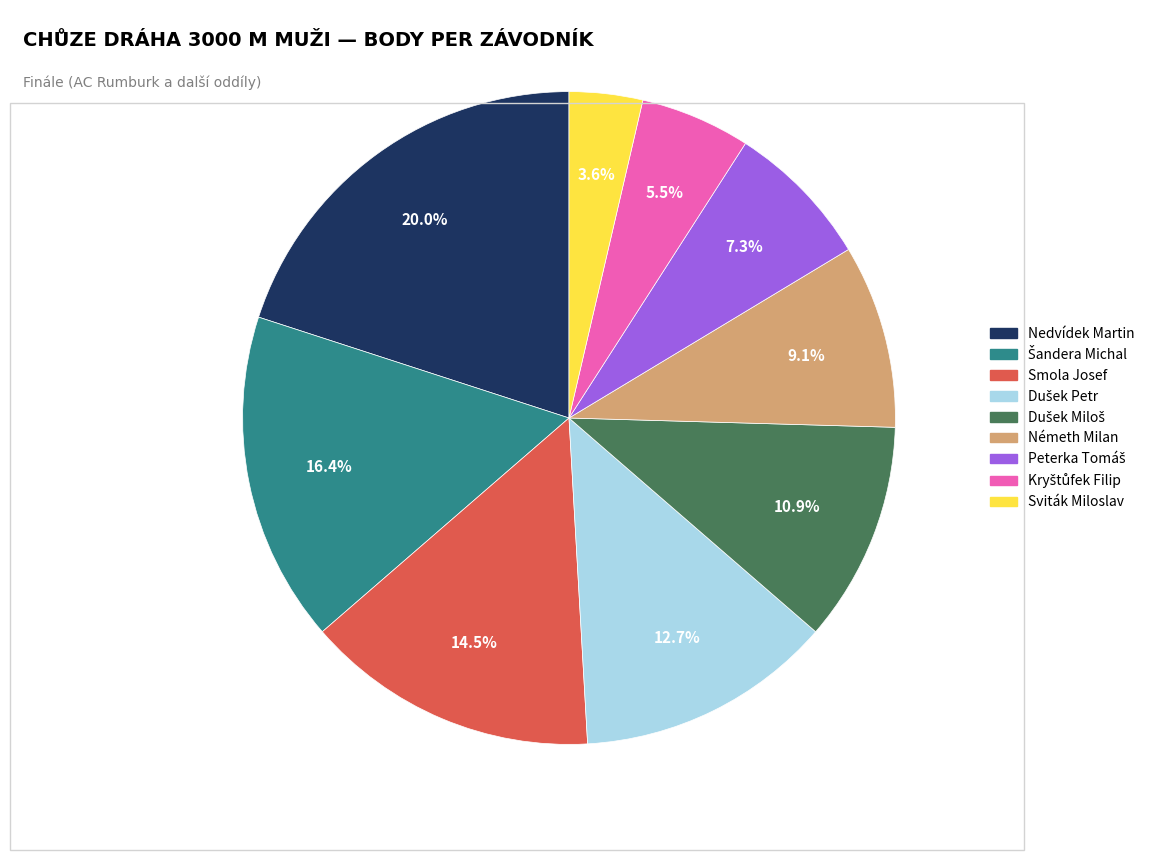

How many segments does this pie chart have?

9